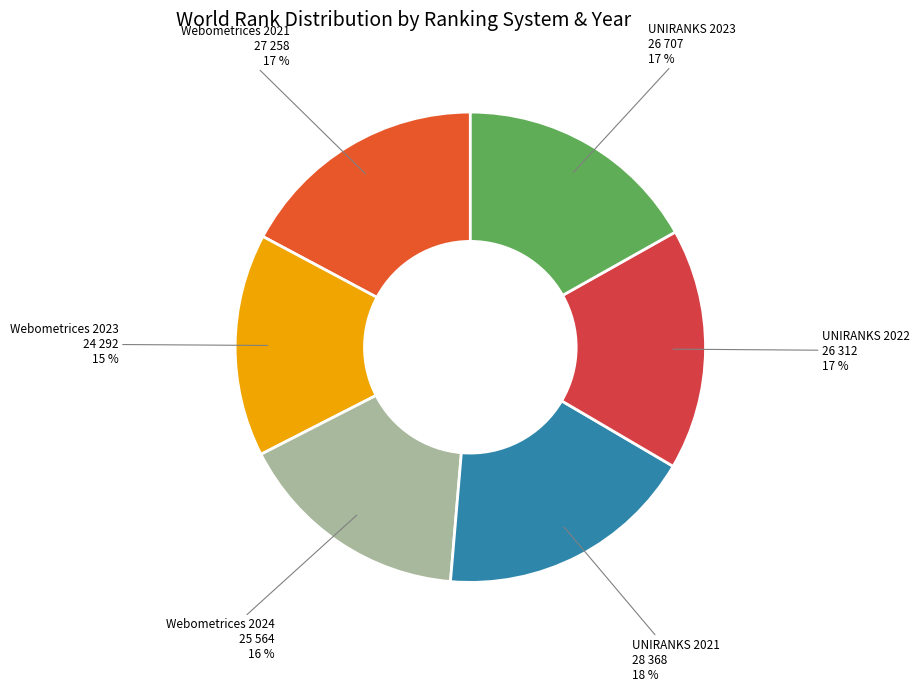

How many segments does this pie chart have?

6